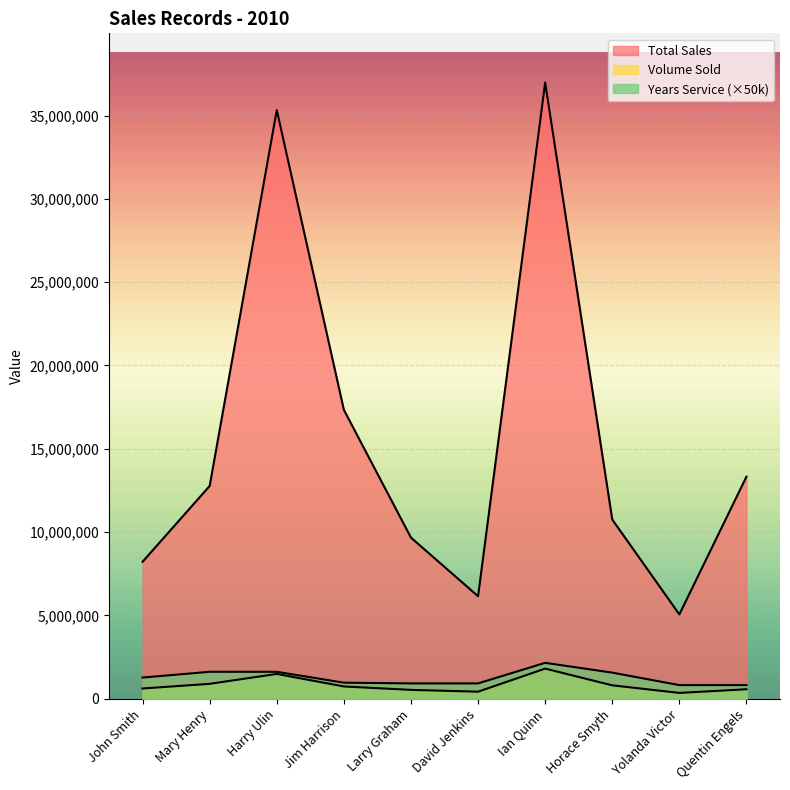

What is the sum of the Years Service values at David Jenkins and Larry Graham?

1844000.0